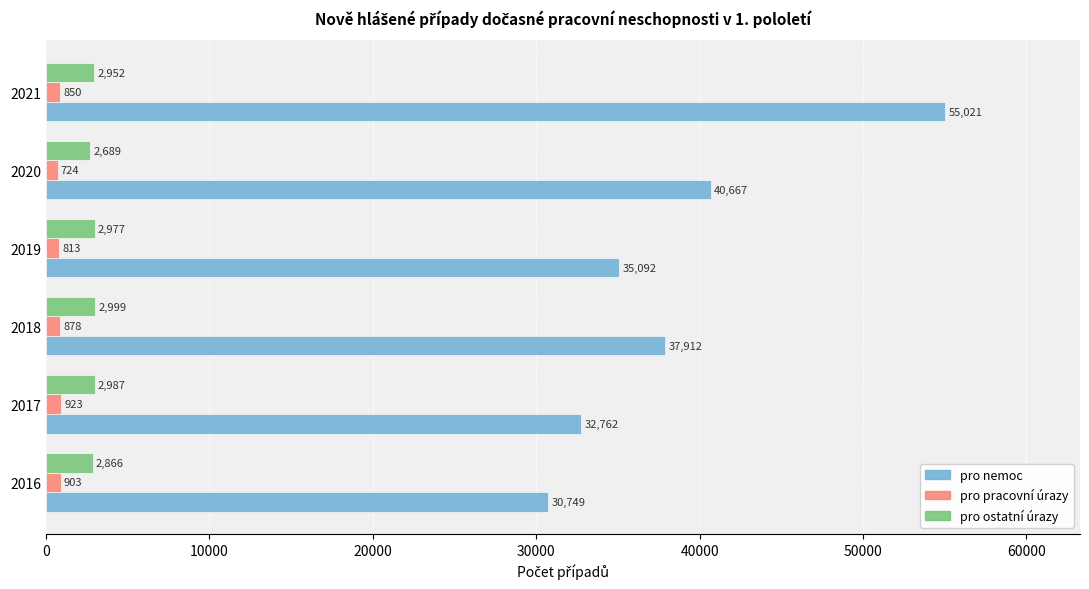

What is the difference between the maximum and minimum values in the pro pracovní úrazy series?

199